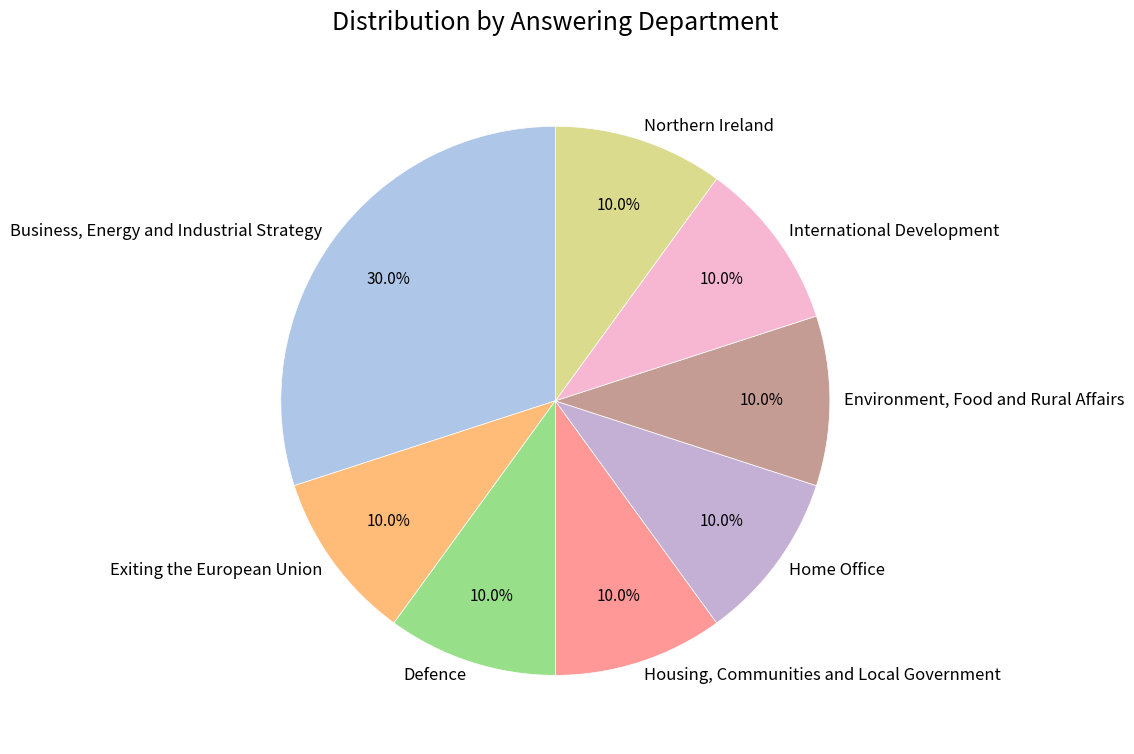

Approximately how many times larger is the value at Environment, Food and Rural Affairs compared to Exiting the European Union?

1.0